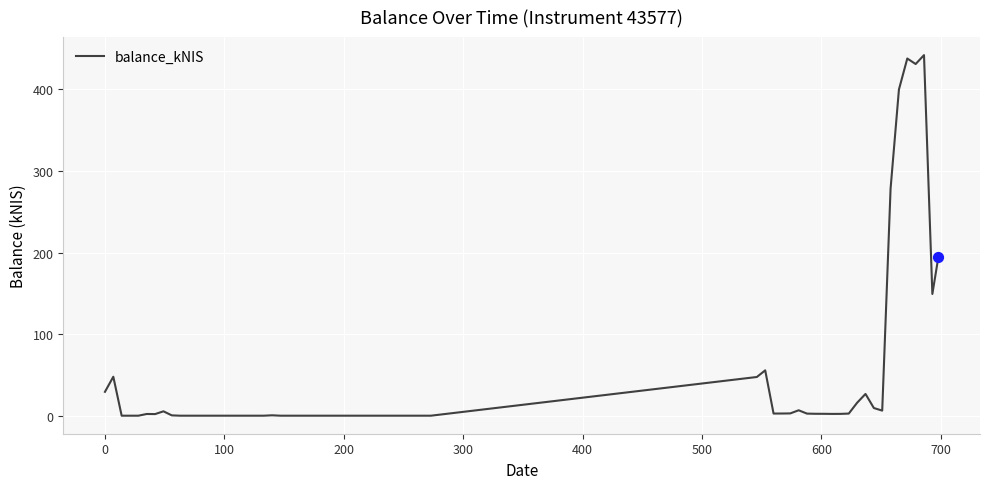

What is the difference between the maximum and minimum values?

442.1